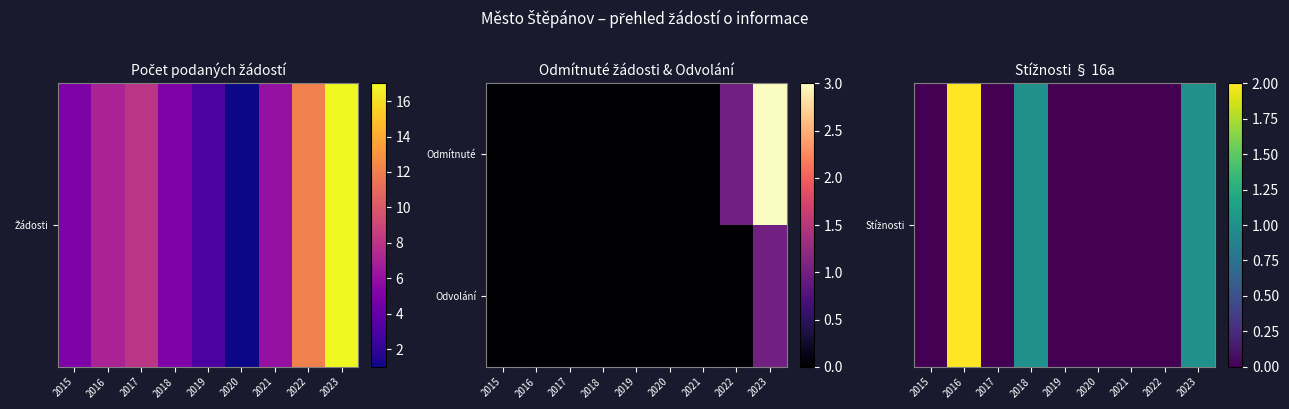

Which series changed the most between 2018 and 2020?

Stížnosti